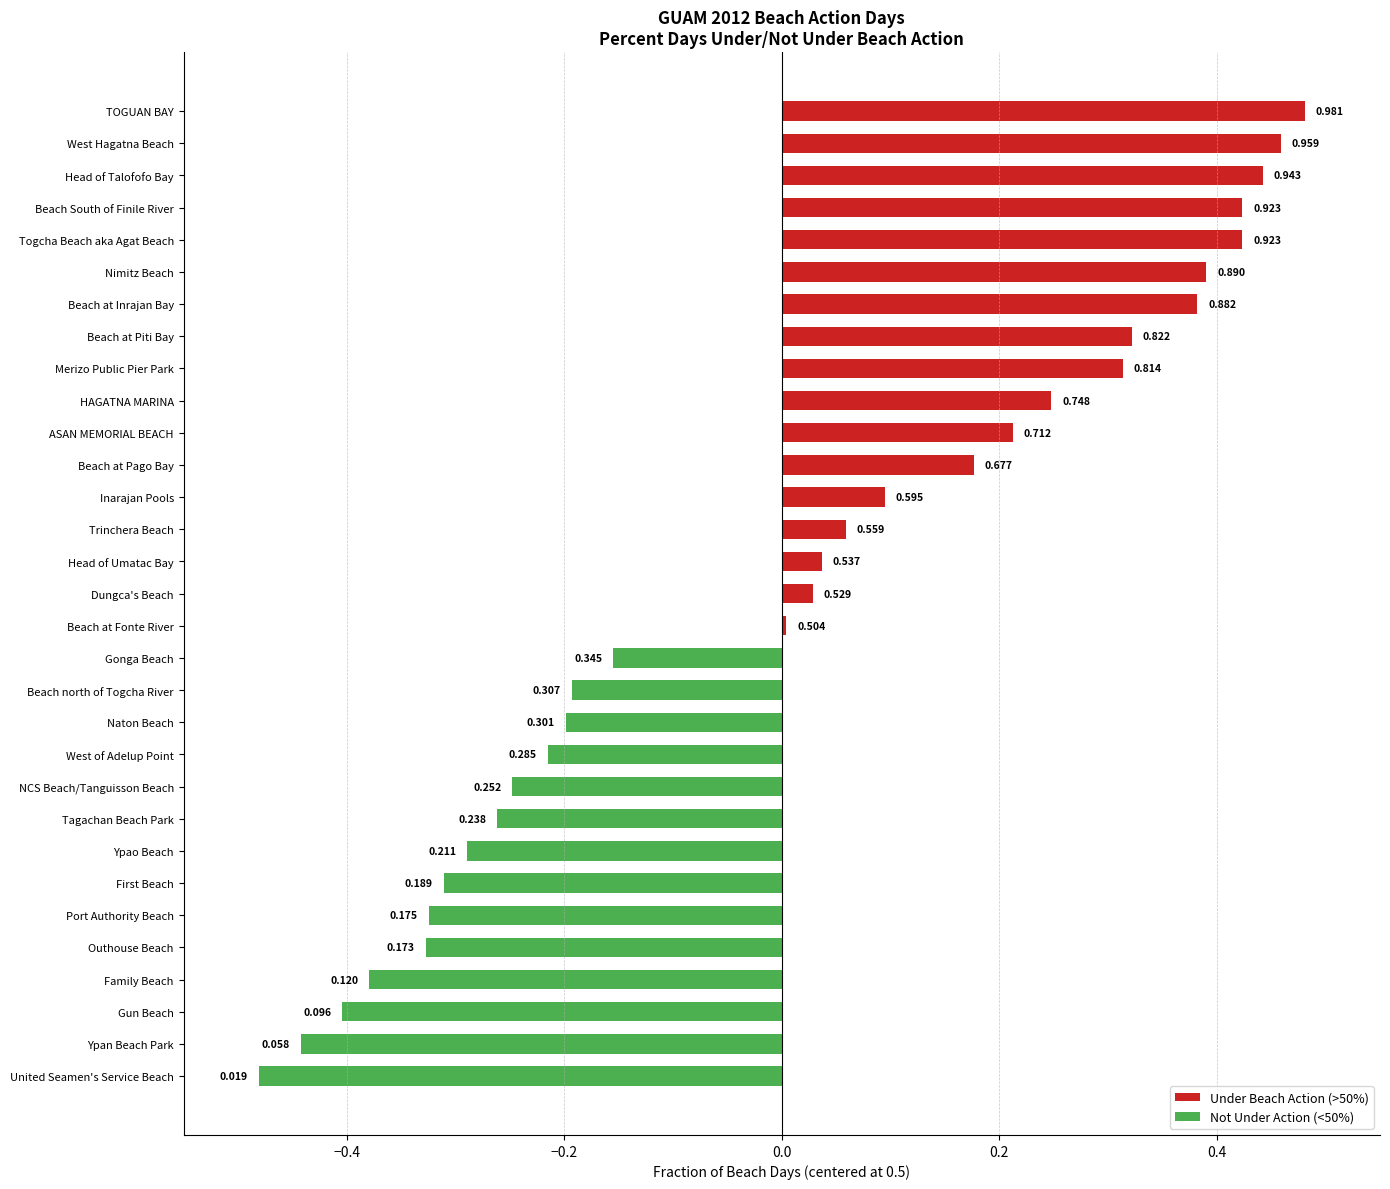

At which category does the chart reach its peak across all series?

TOGUAN BAY